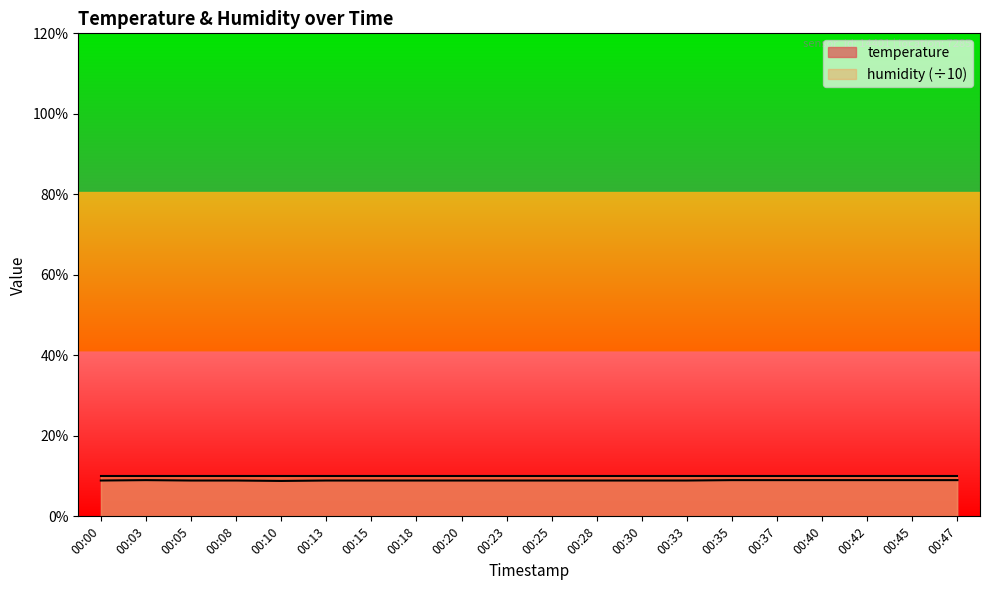

What is the change in value from 00:23 to 00:40?

+0.1